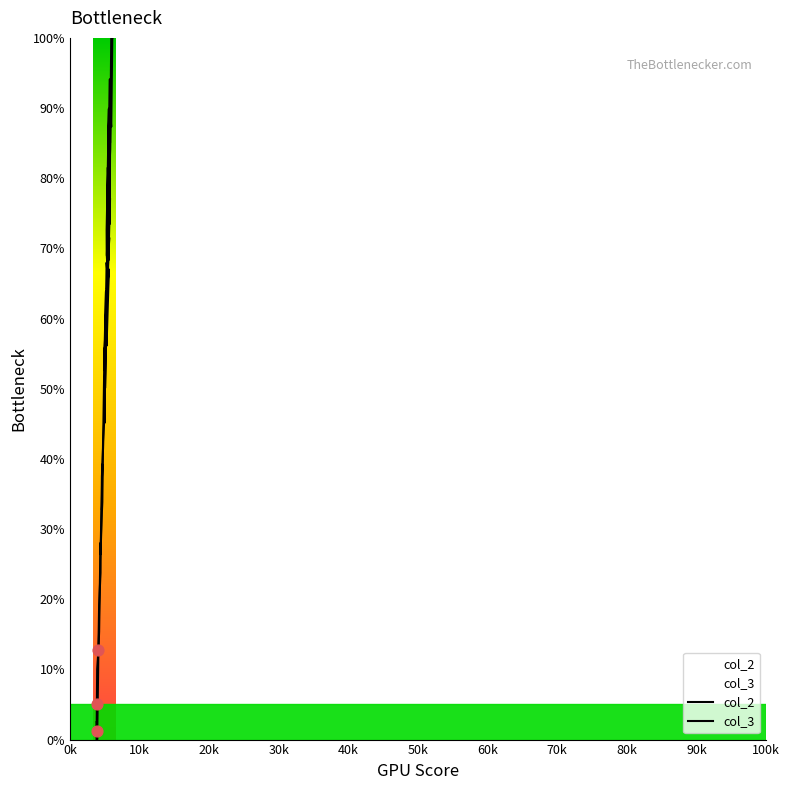

Is the value of col_3 at 18 greater than the value of col_2 at 12?

Yes